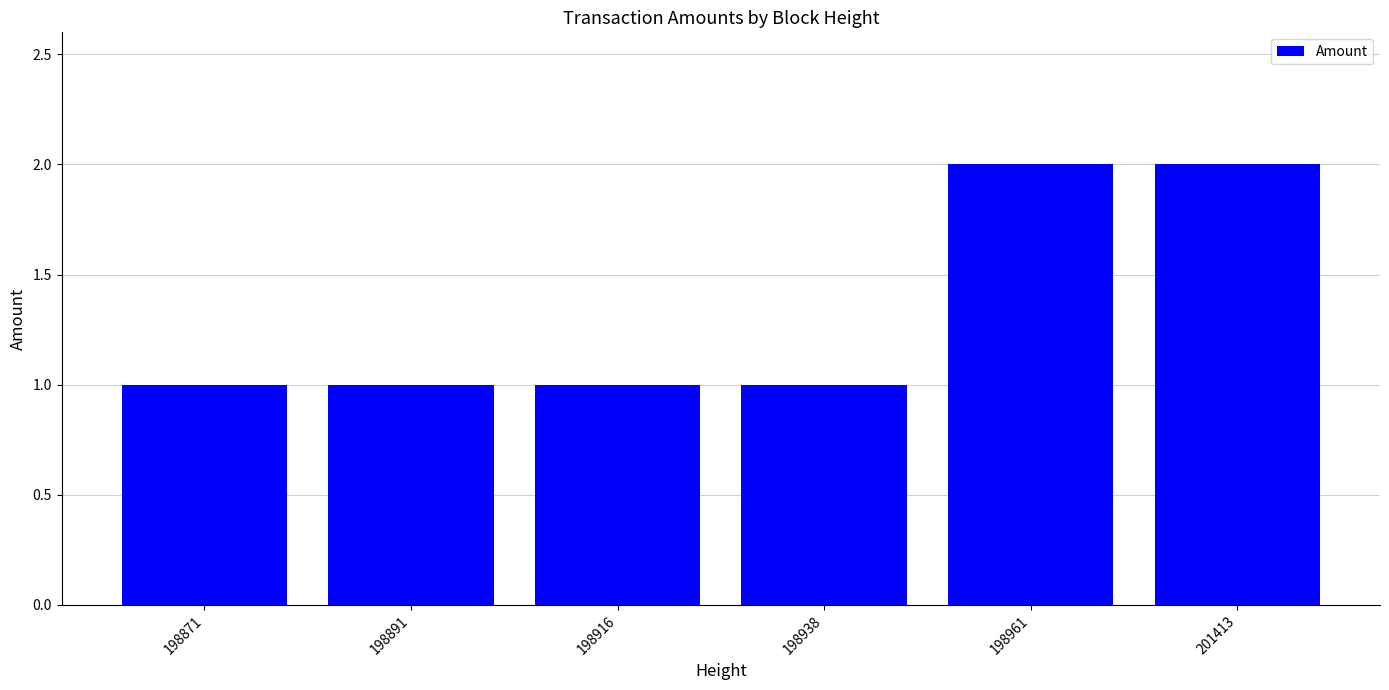

What is the sum of all values?

8